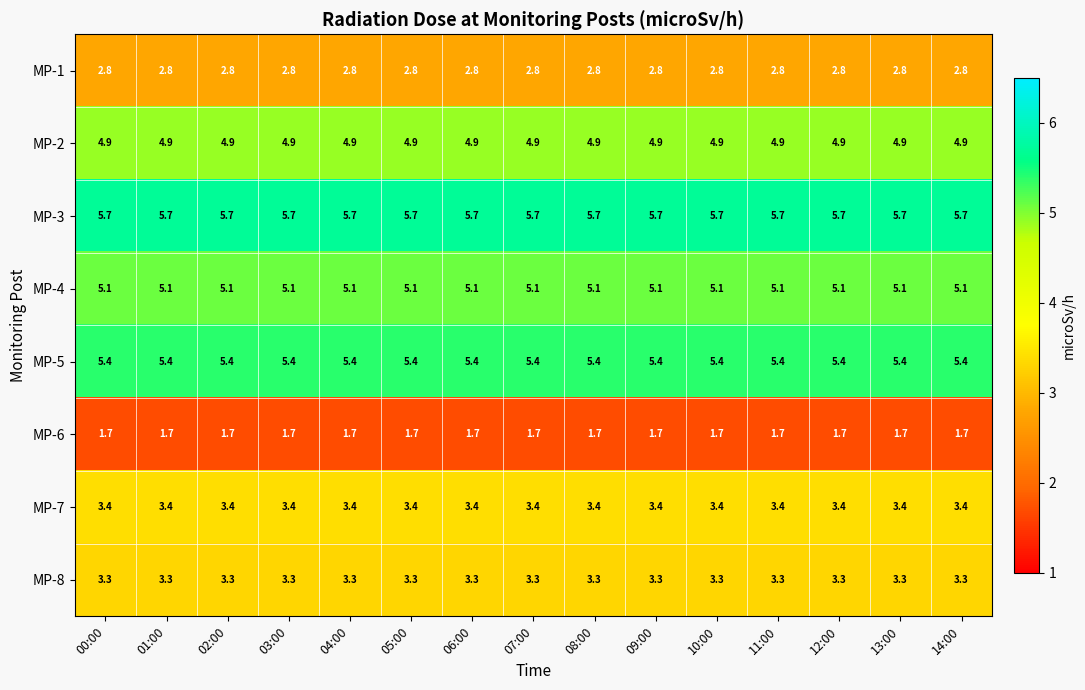

The MP-2 series shows 4.9 at 07:00. True or false?

True